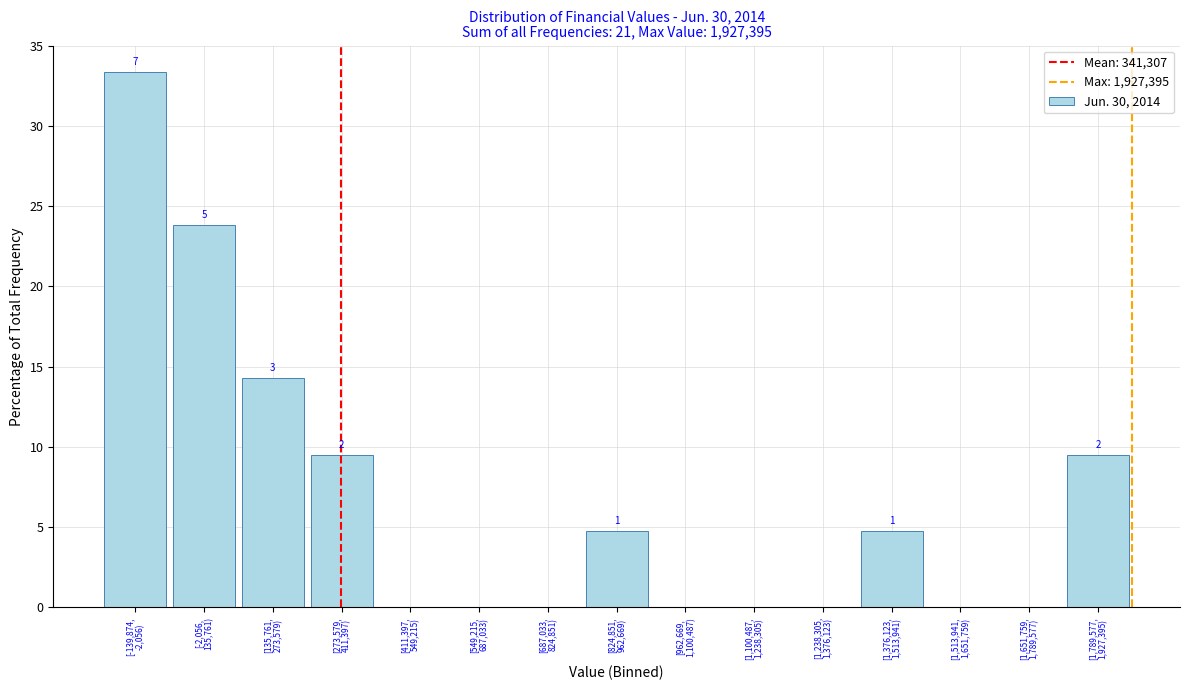

What is the sum of all values?

100.0